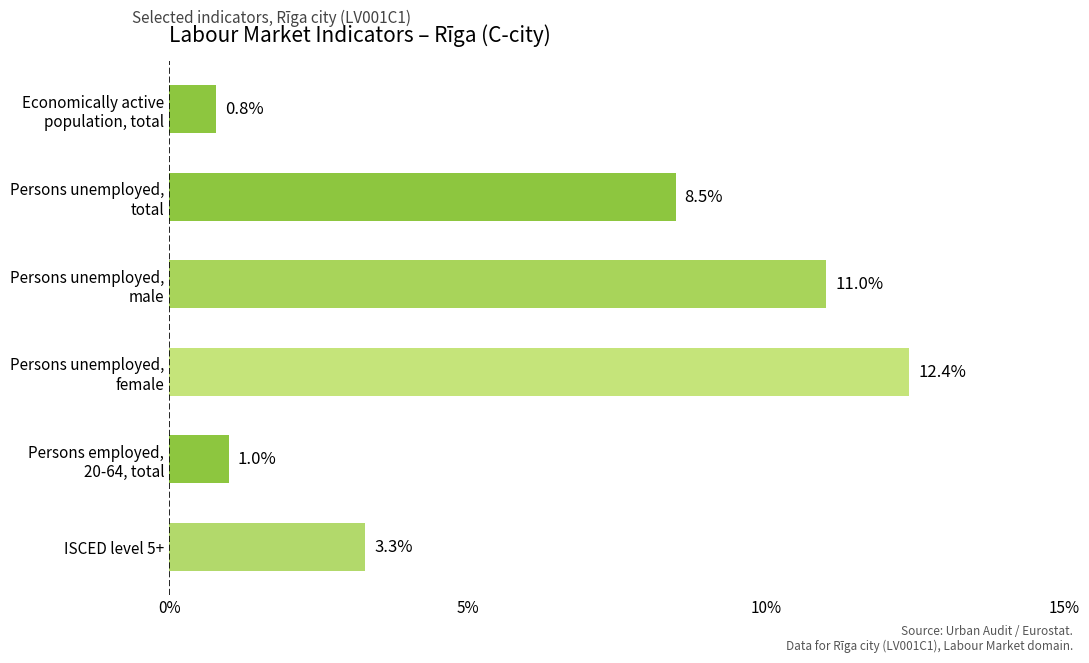

Reading bottom to top, what are all the values shown in this chart?

3.3	1.0	12.4	11.0	8.5	0.8